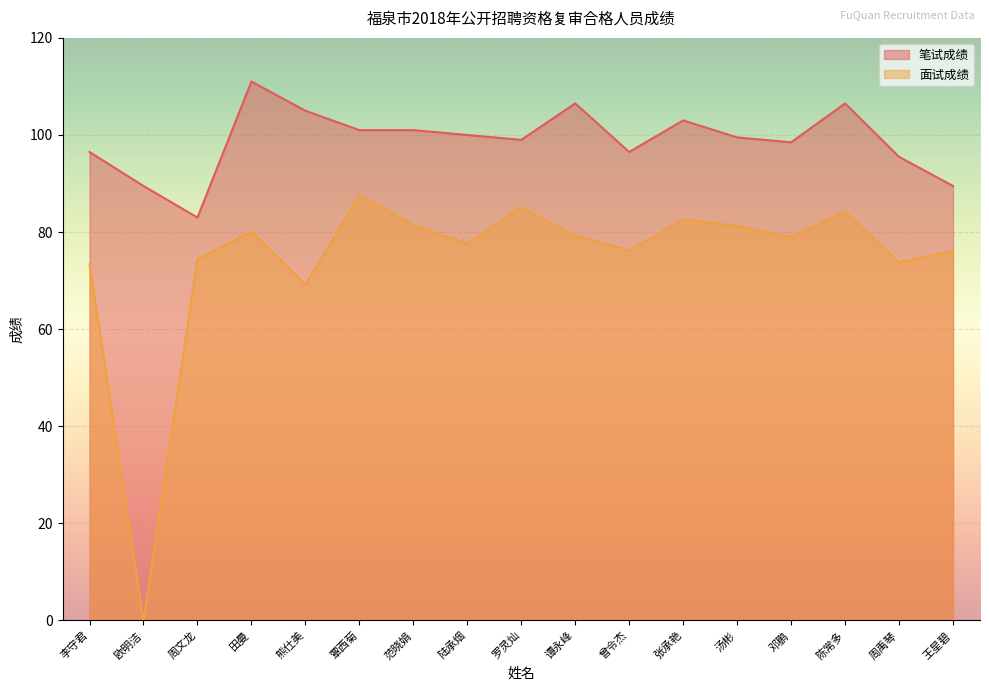

Is it true that 笔试成绩 equals 114.9 at 周文龙?

False